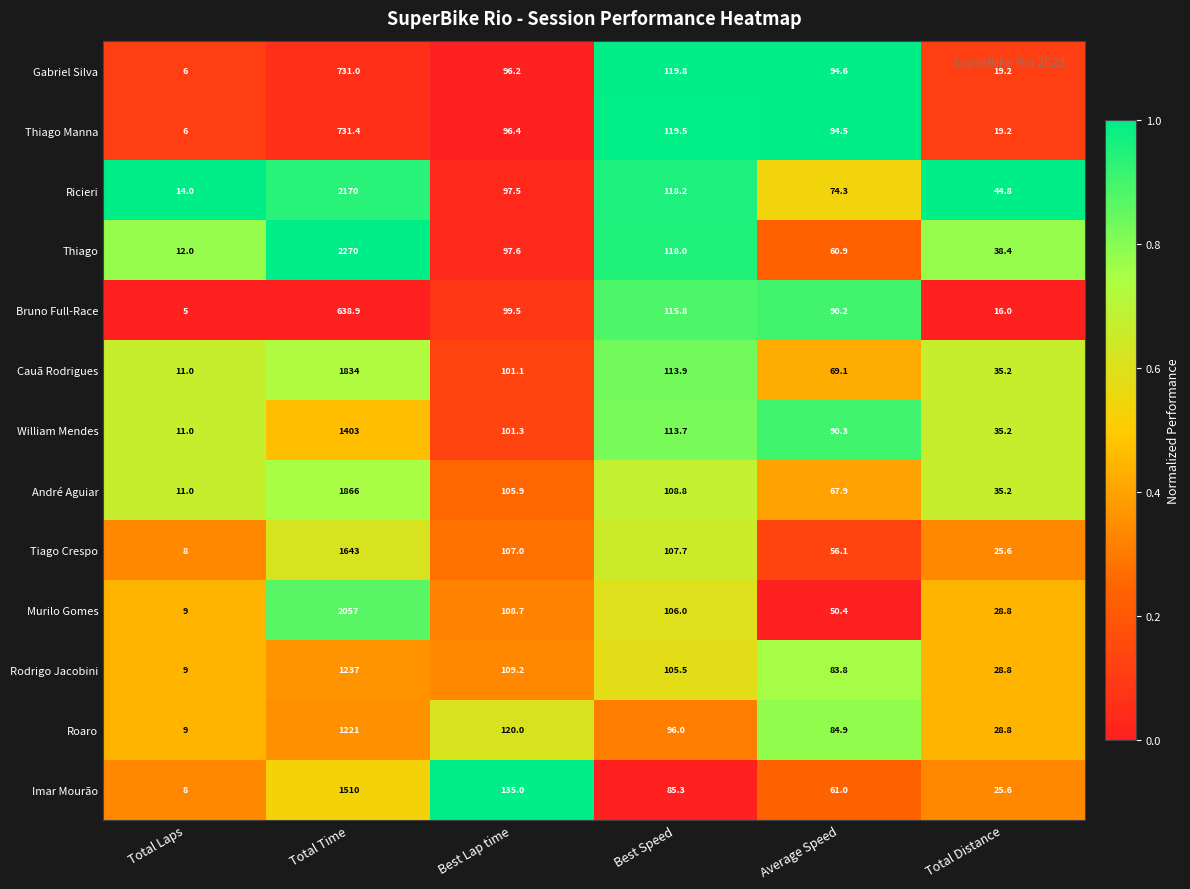

At Best Speed, list the series in order from largest to smallest.

Gabriel Silva, Thiago Manna, Ricieri, Thiago, Bruno Full-Race, Cauã Rodrigues, William Mendes, André Aguiar, Tiago Crespo, Murilo Gomes, Rodrigo Jacobini, Roaro, Imar Mourão